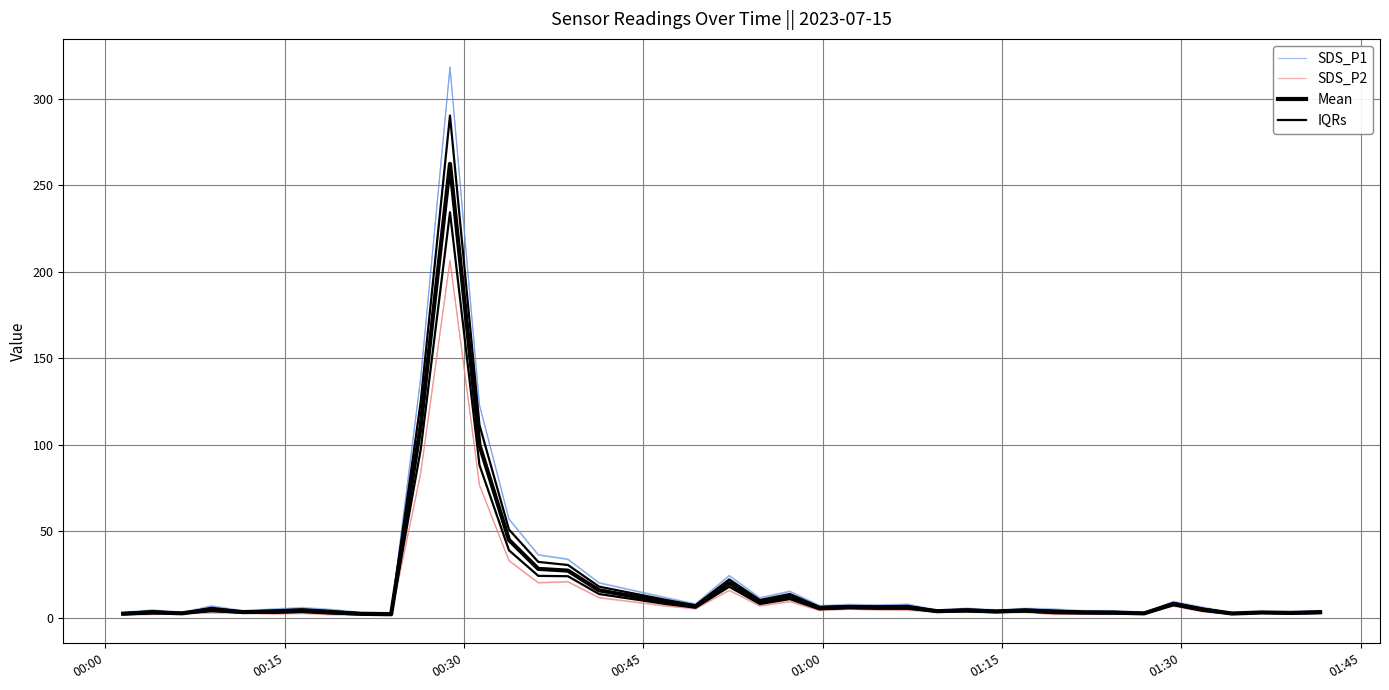

True or false: Mean and SDS_P2 cross at least once.

False